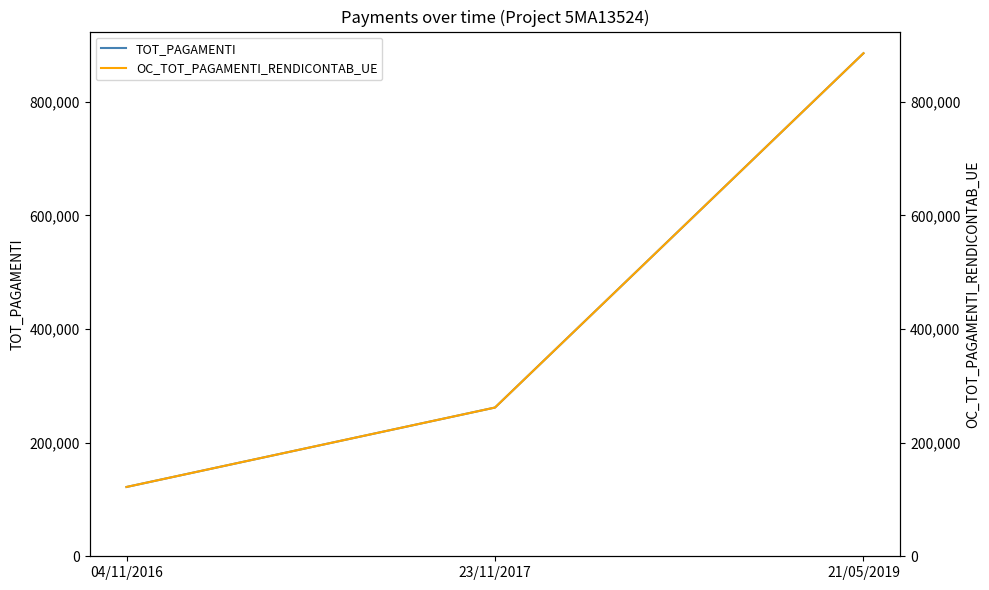

How many values in the OC_TOT_PAGAMENTI_RENDICONTAB_UE series are below 261874?

1